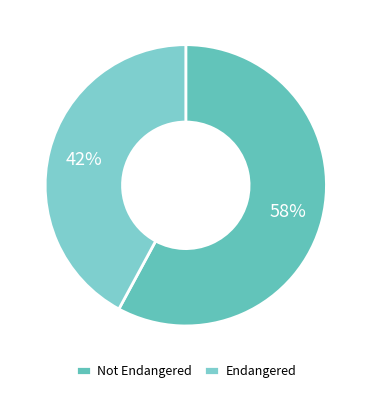

Which slice is the smallest?

Endangered